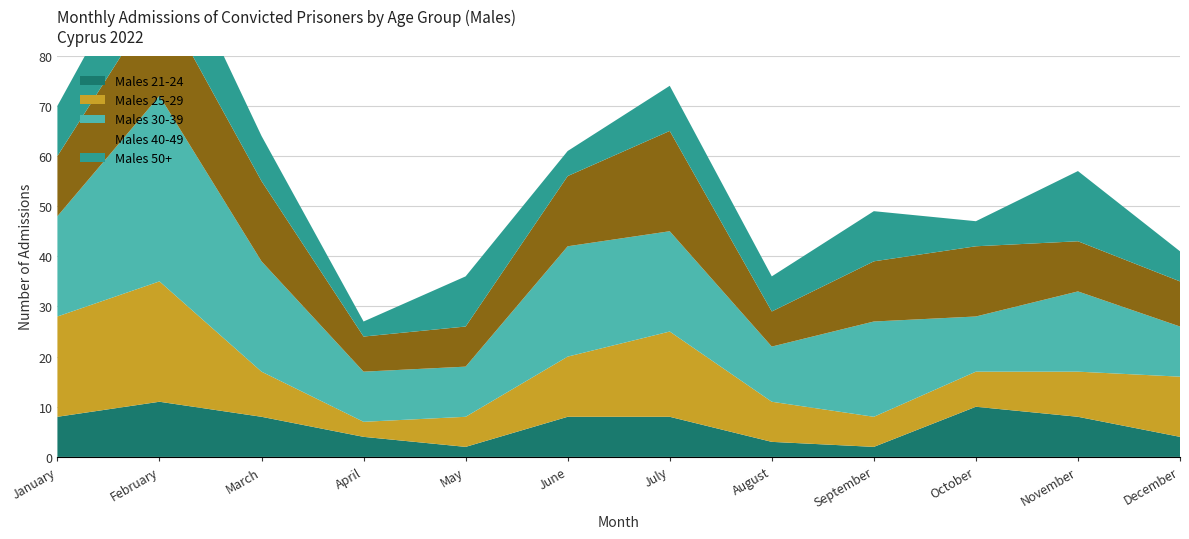

Reading left to right, extract all data points from this chart.

Males 21-24: 8	11	8	4	2	8	8	3	2	10	8	4
Males 25-29: 20	24	9	3	6	12	17	8	6	7	9	12
Males 30-39: 20	37	22	10	10	22	20	11	19	11	16	10
Males 40-49: 12	20	16	7	8	14	20	7	12	14	10	9
Males 50+: 10	15	9	3	10	5	9	7	10	5	14	6